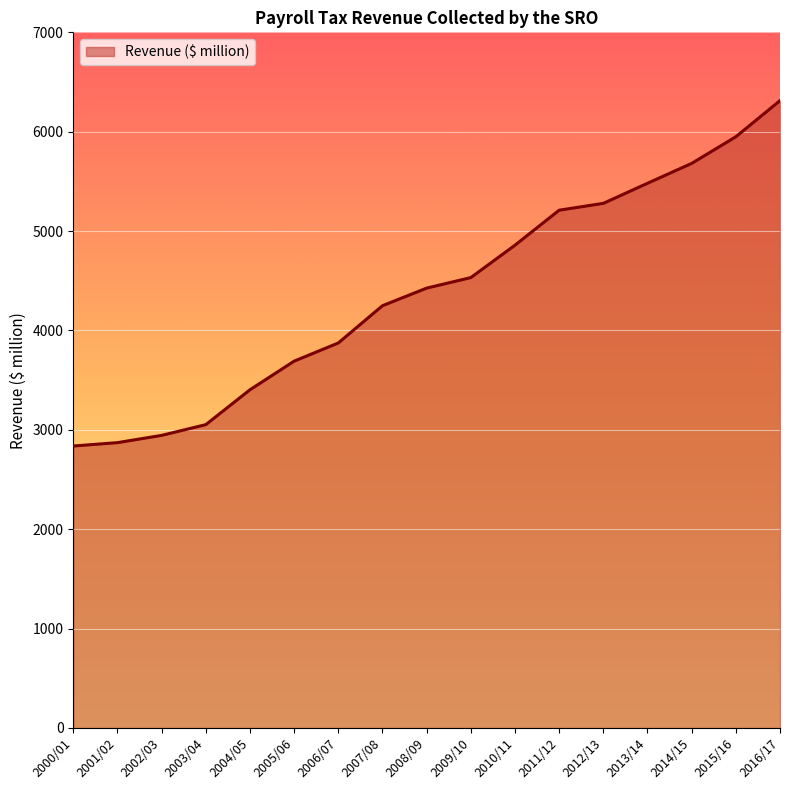

What is the minimum value shown in the chart?

2837